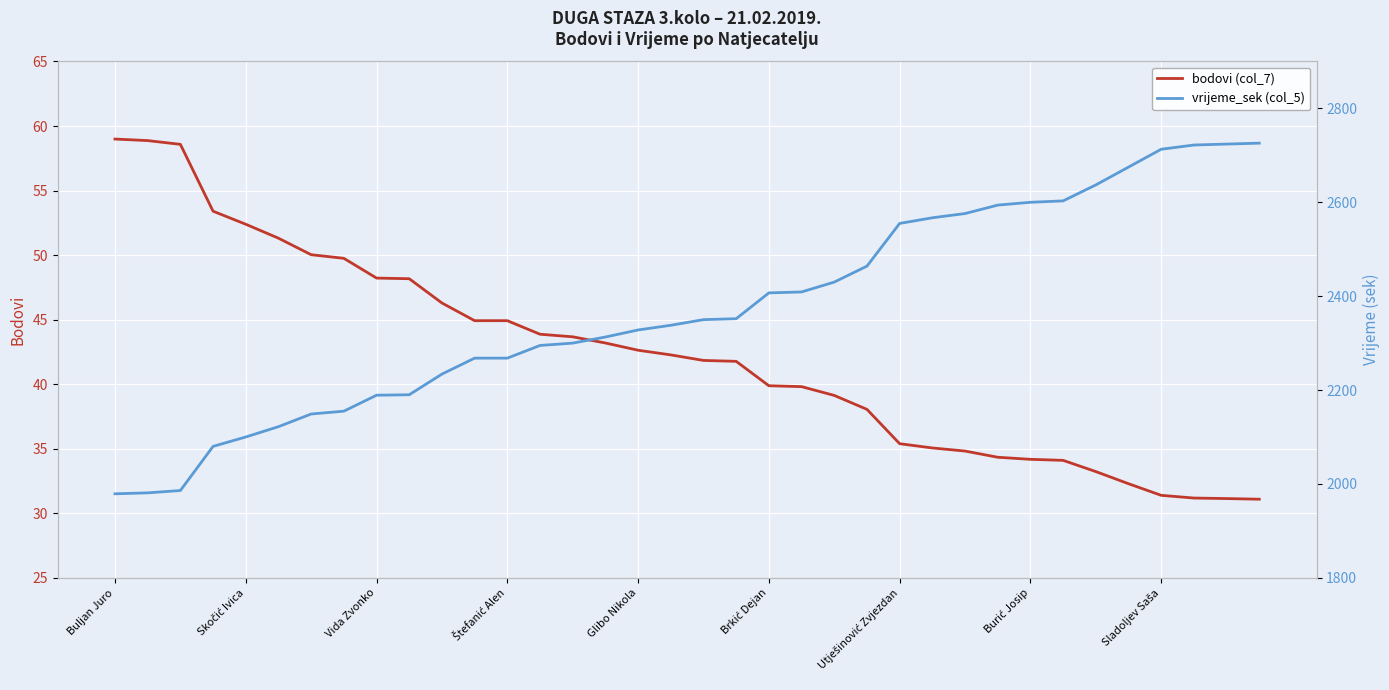

Between 13 and 9, which is larger?

9